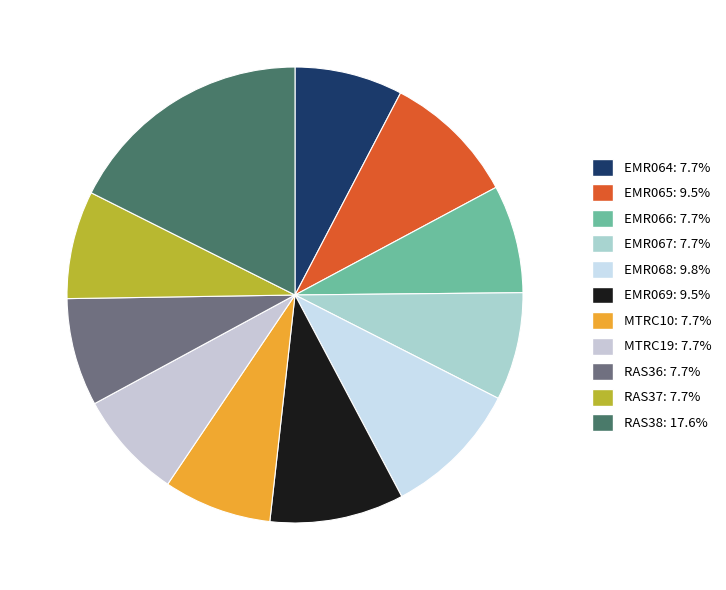

Count the number of slices in the pie.

11